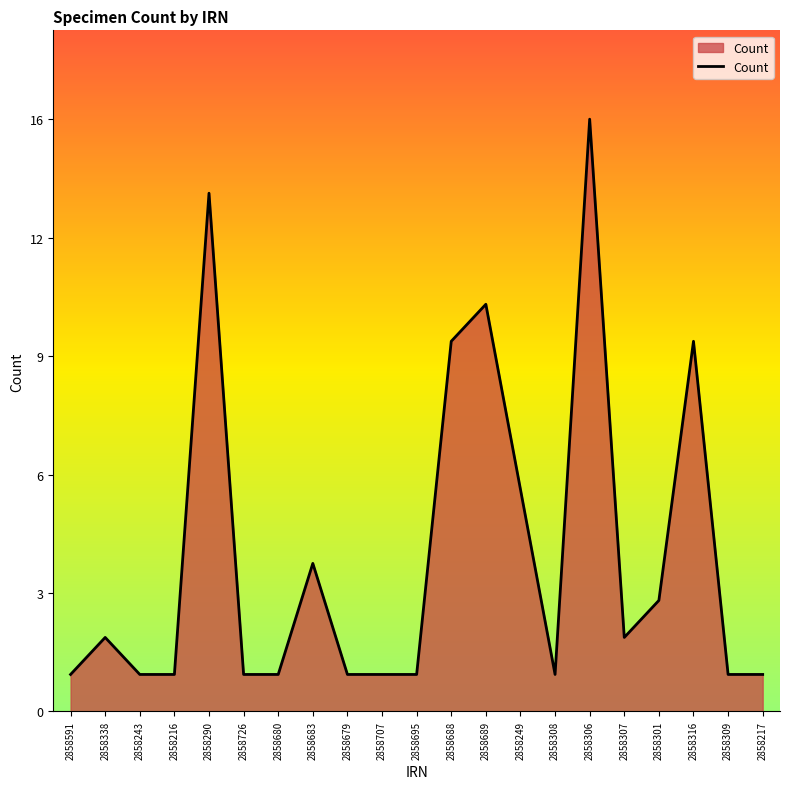

Reading left to right, what are all the values shown in this chart?

1	2	1	1	14	1	1	4	1	1	1	10	11	6	1	16	2	3	10	1	1